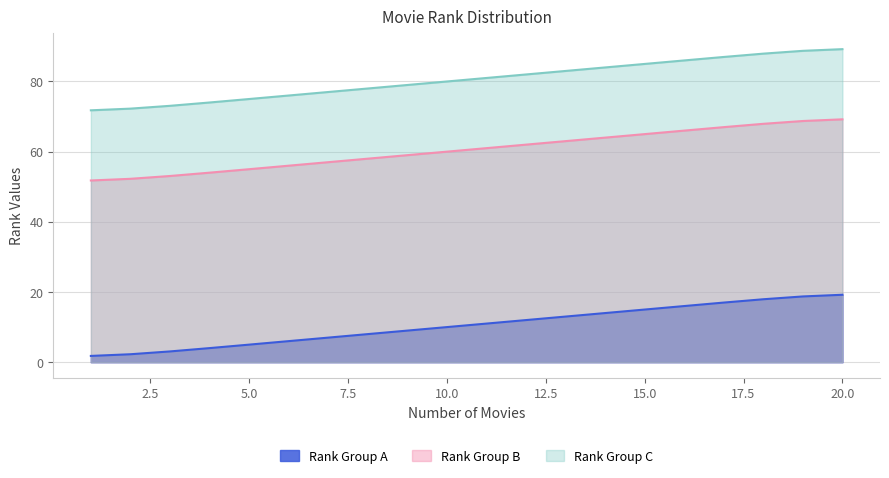

What are all the series names shown in the legend?

Rank Group A, Rank Group B, Rank Group C